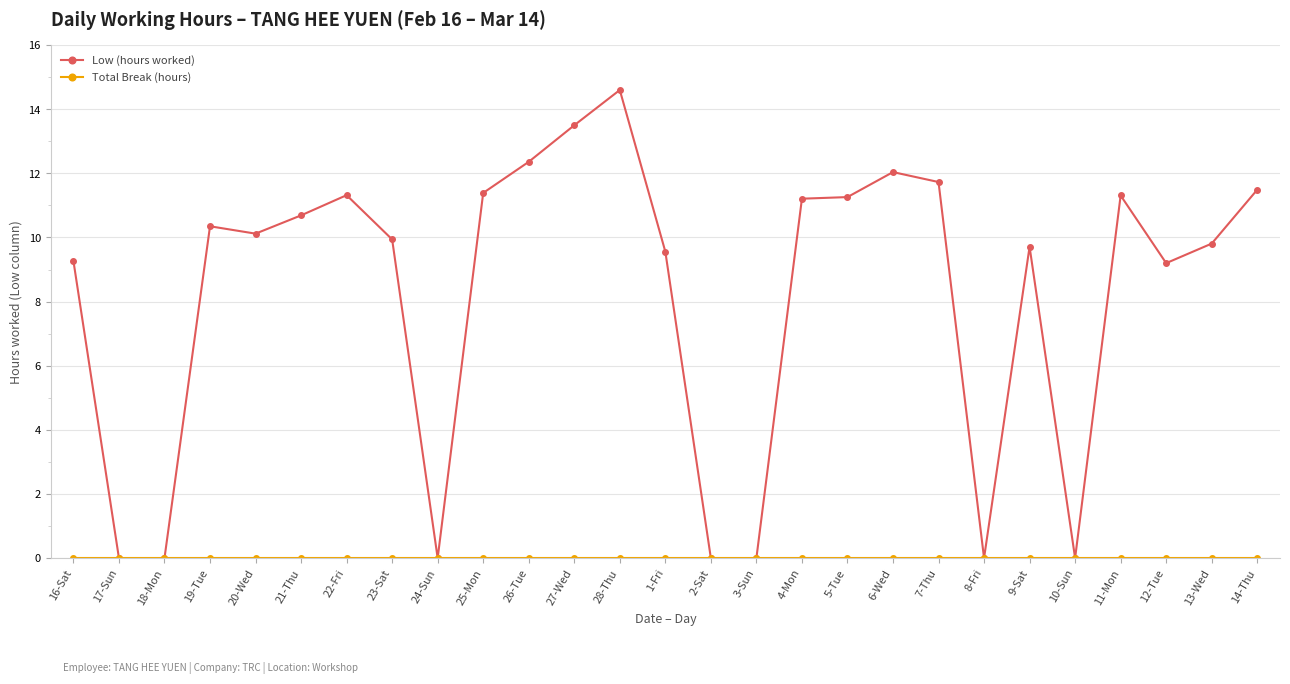

At which category is the sum across all series the highest?

28-Thu